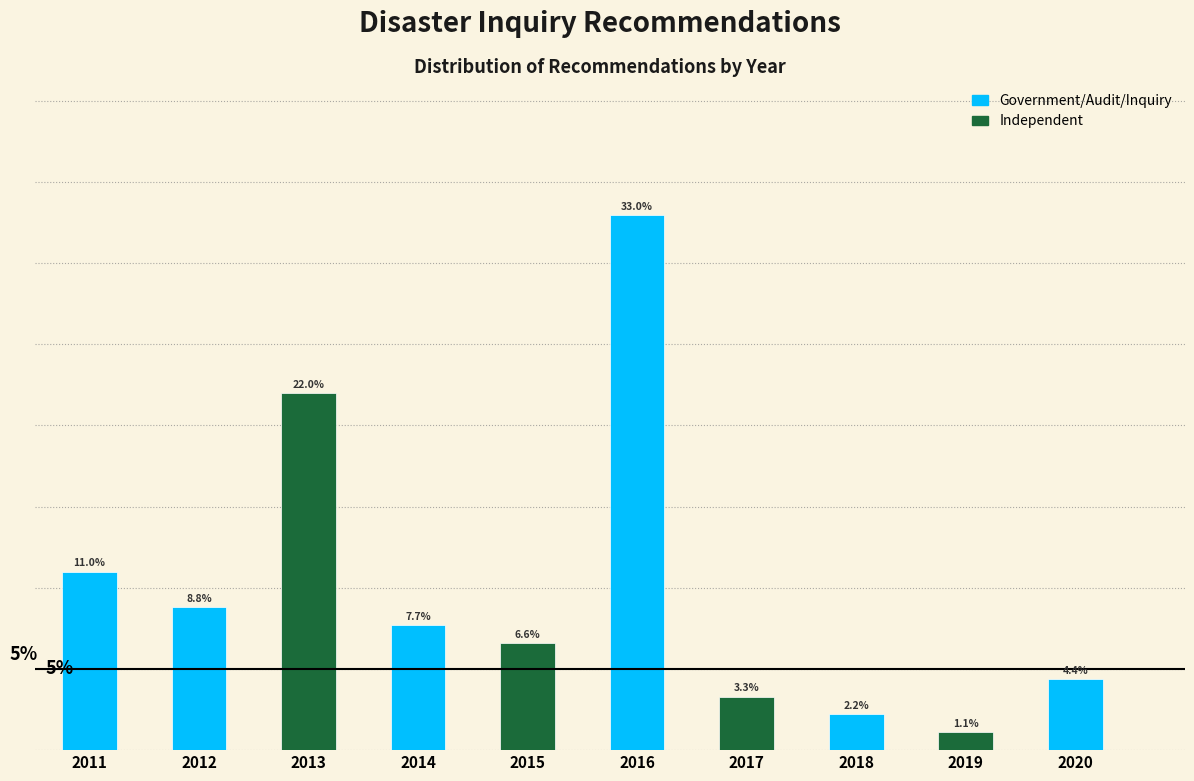

Rank the categories by value from lowest to highest.

2019, 2018, 2017, 2020, 2015, 2014, 2012, 2011, 2013, 2016